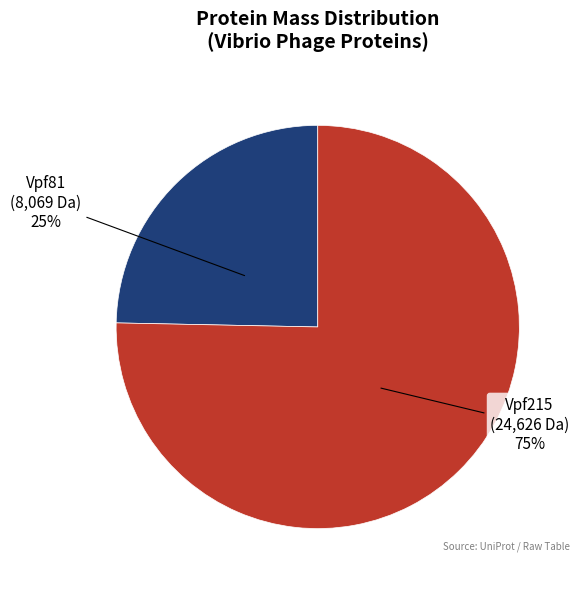

To the nearest percent, what is the average slice percentage?

50%